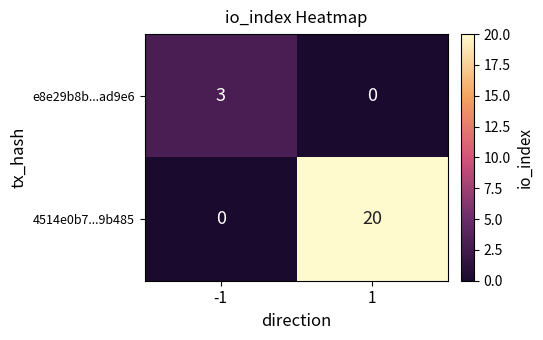

What is the approximate value of e8e29b8b...ad9e6 at -1?

3